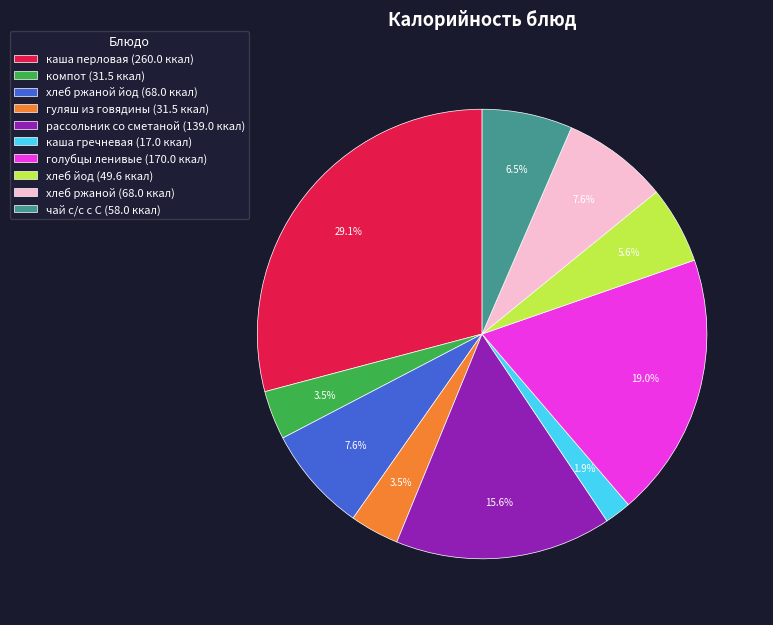

How many segments does this pie chart have?

10